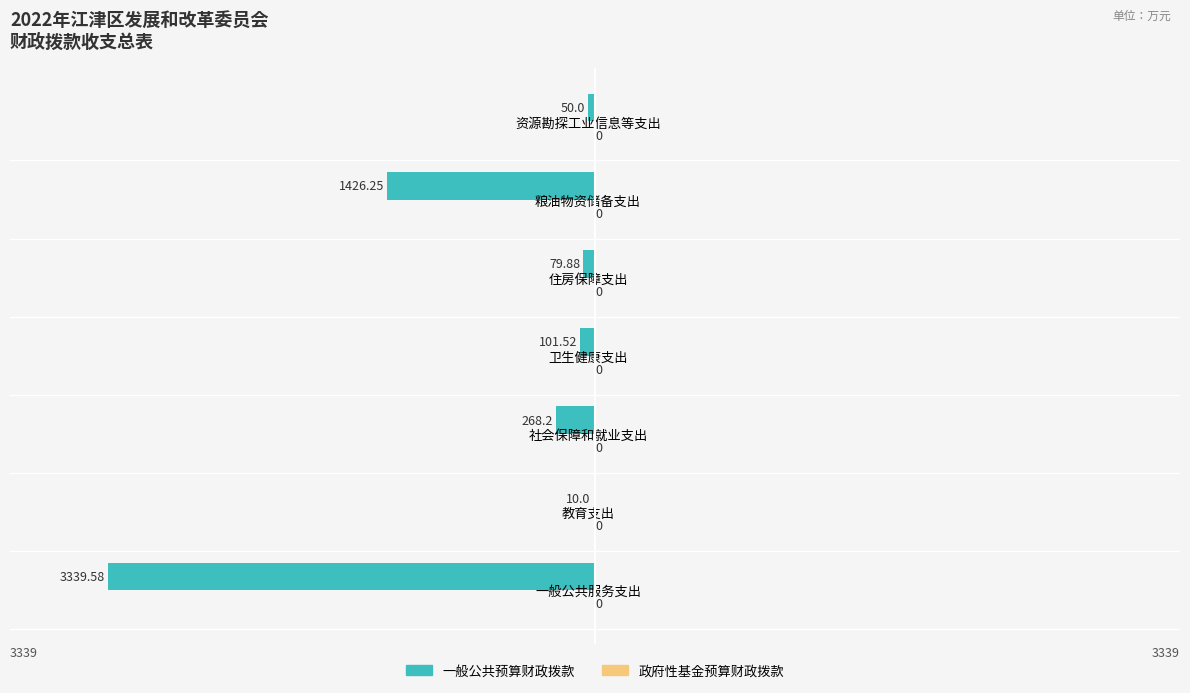

Are the bars horizontal?

Yes